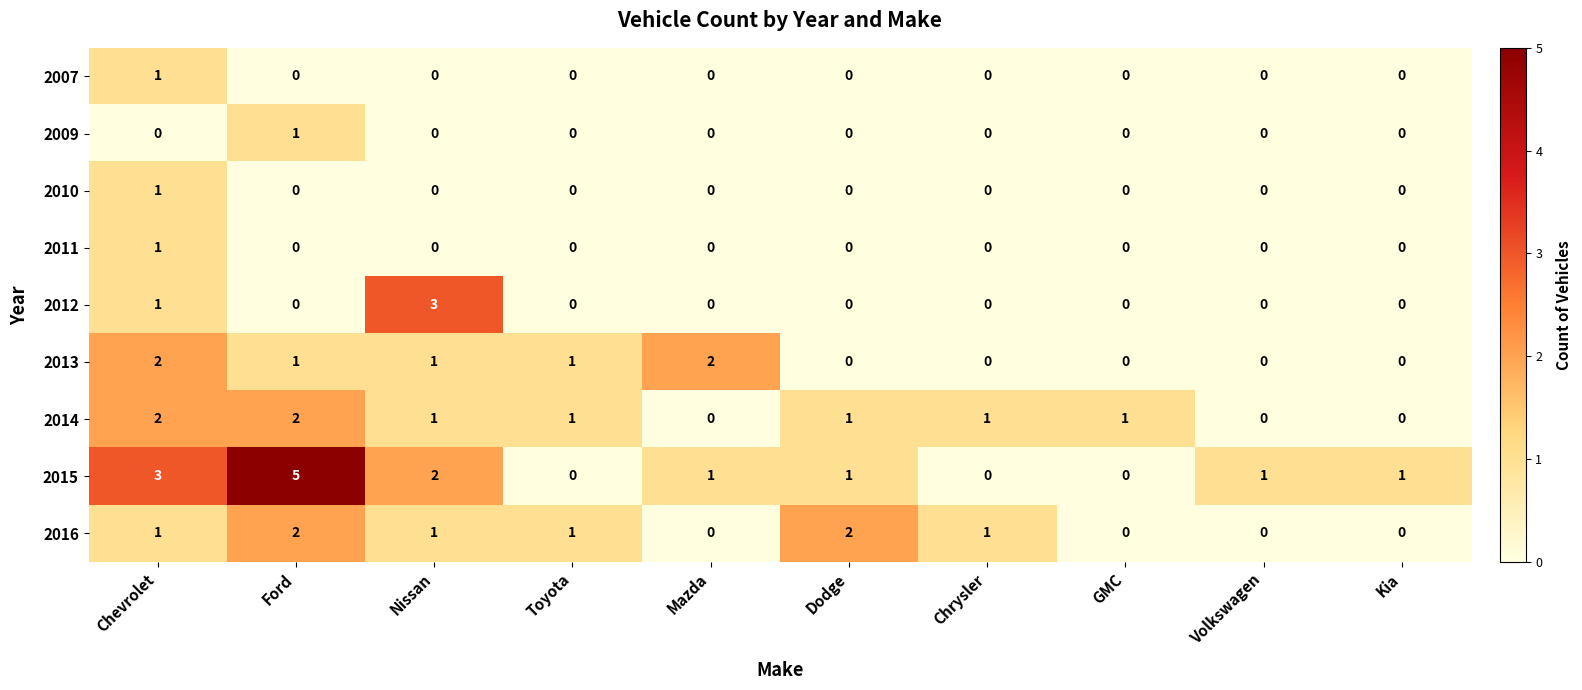

Which series has the largest total across all categories?

2015